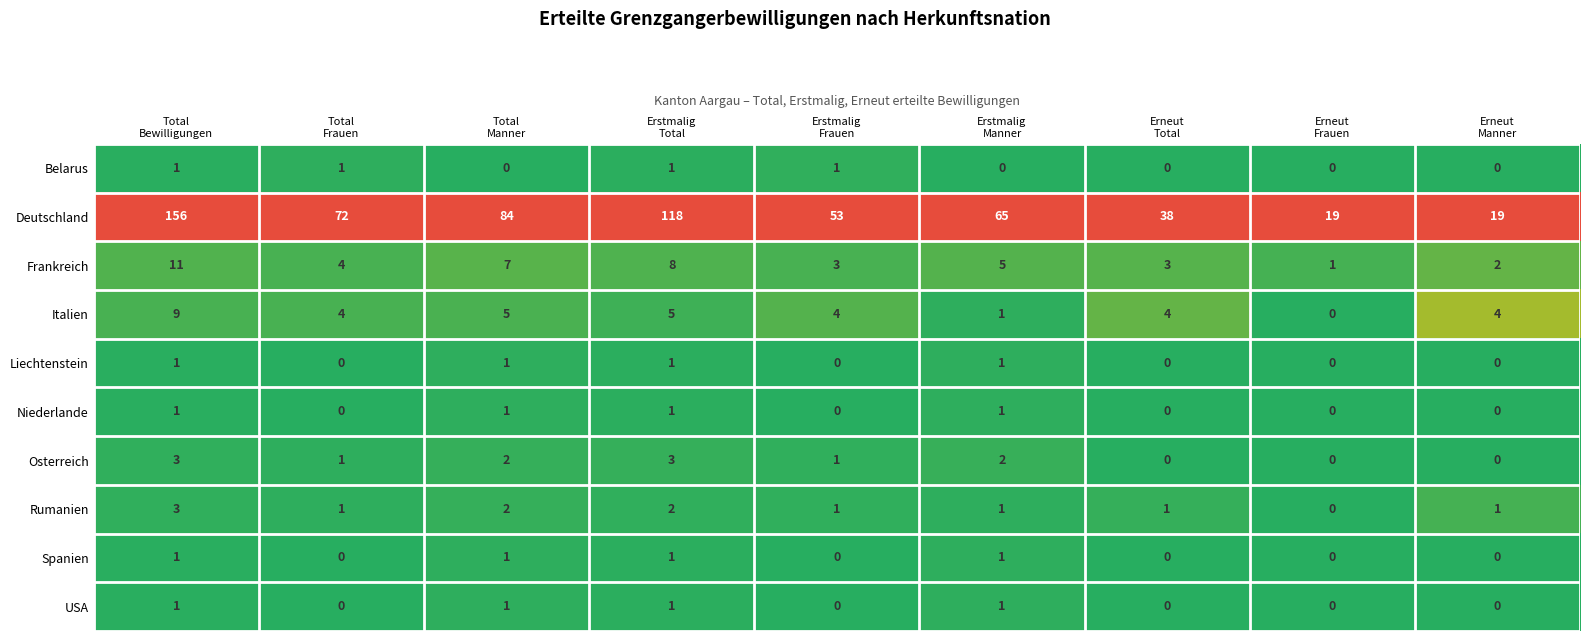

What is the total value across all series at Erstmalig
Total?

141